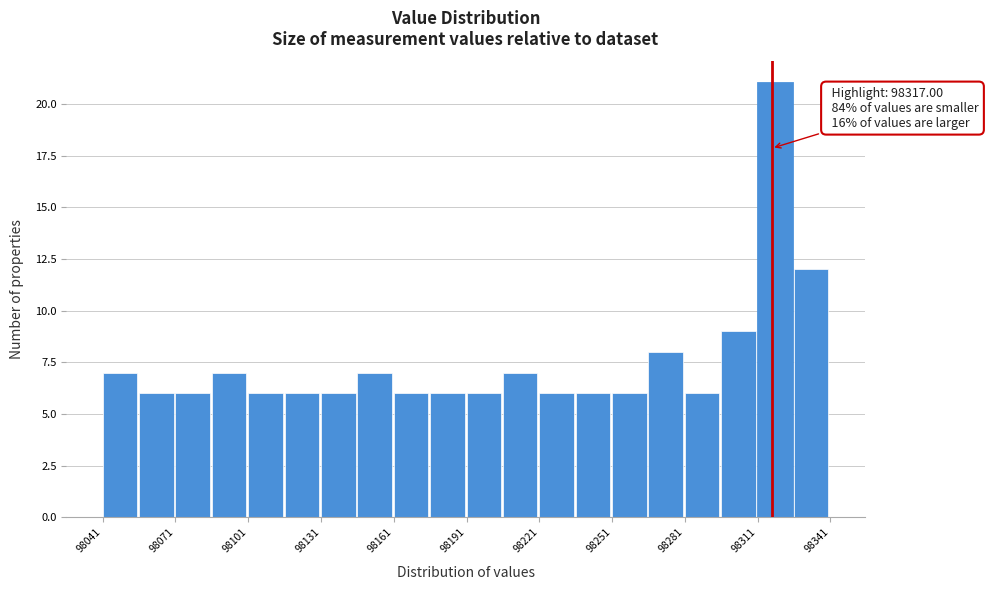

Around what value on the x-axis is the tallest bar? Give the approximate position of its centre, as read against the axis.

98320